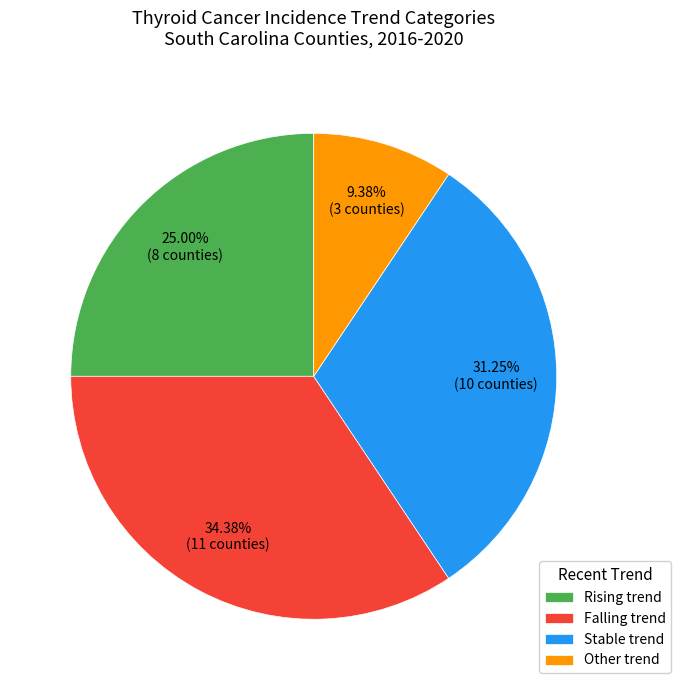

Rank the categories by value from lowest to highest.

Other trend, Rising trend, Stable trend, Falling trend